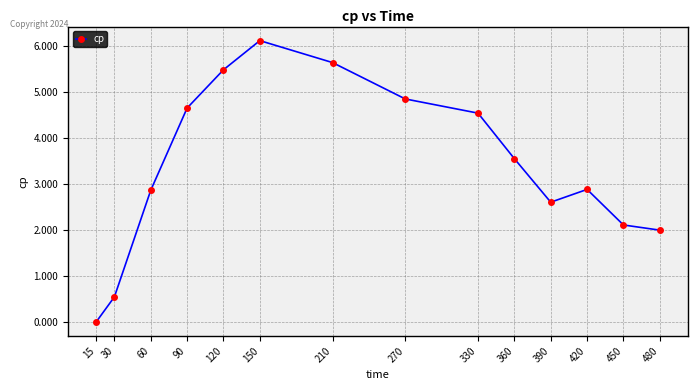

Count the number of categories in the chart.

14